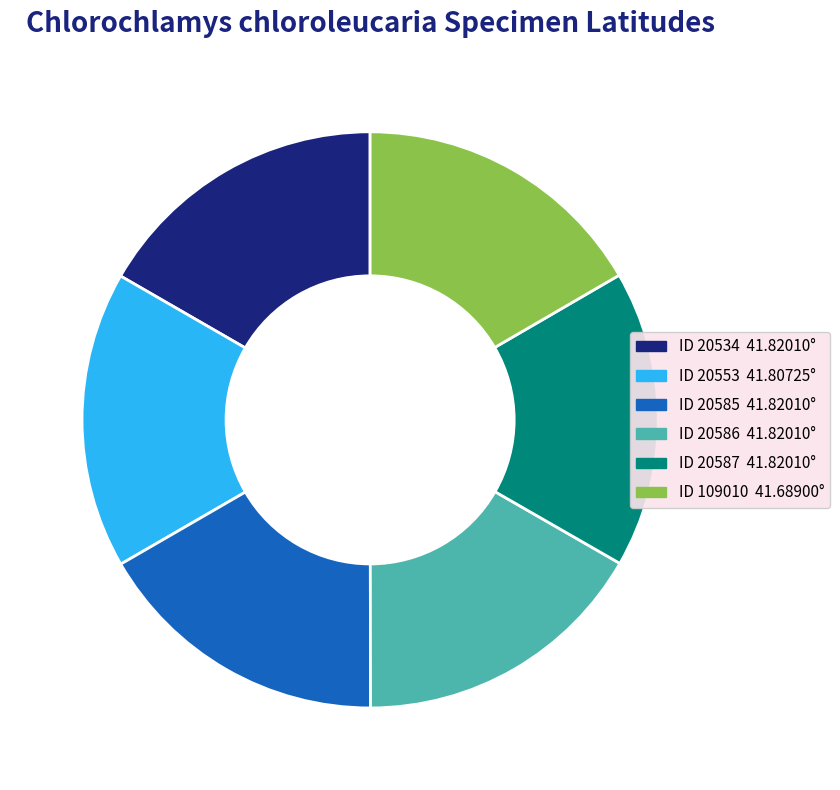

Is there any slice that represents more than half of the pie?

No